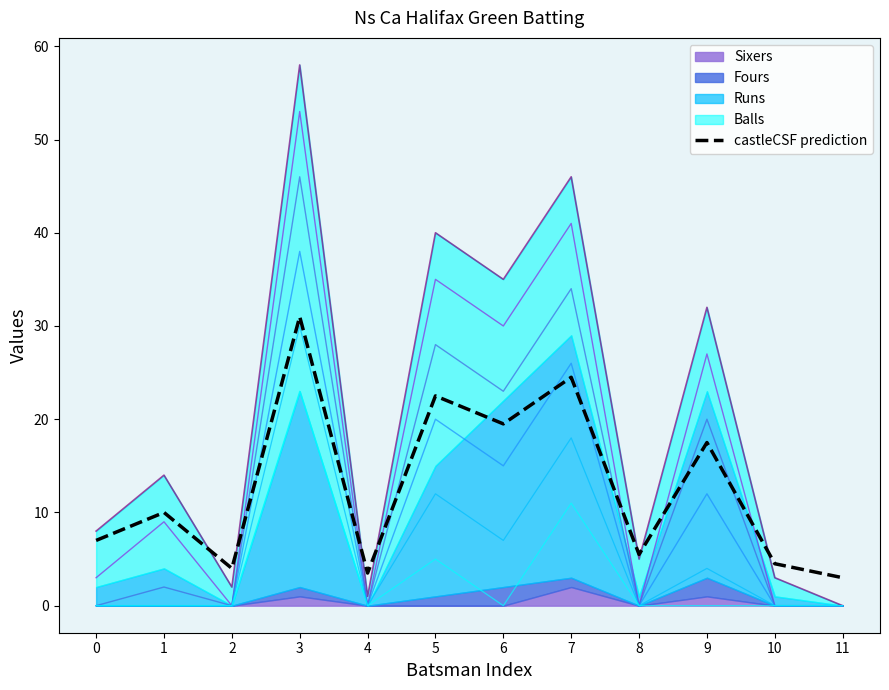

Reading right to left, extract all data points from this chart.

3.0	4.5	17.5	5.5	24.5	19.5	22.5	3.5	31.0	4.0	10.0	7.0